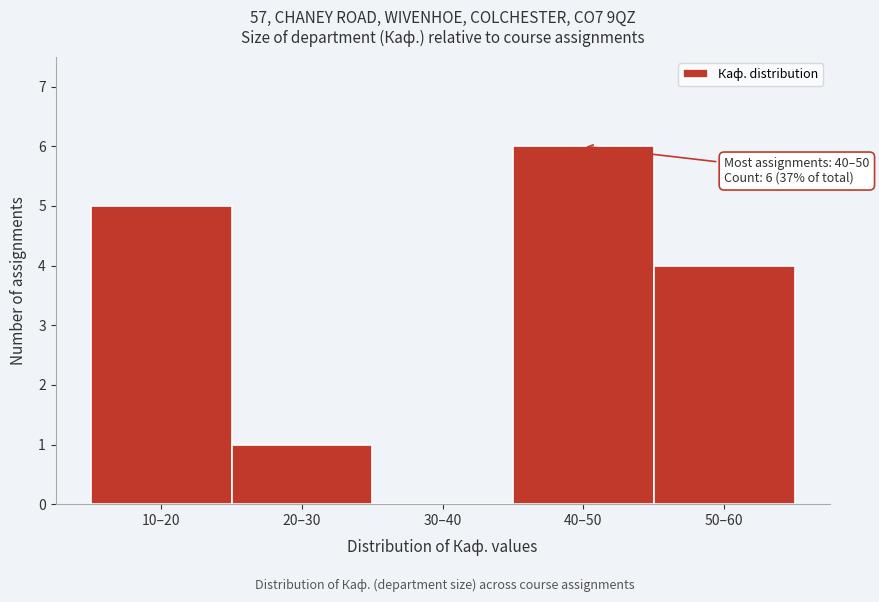

Reading left to right, transcribe all the data shown in this chart.

10–20=5	20–30=1	30–40=0	40–50=6	50–60=4